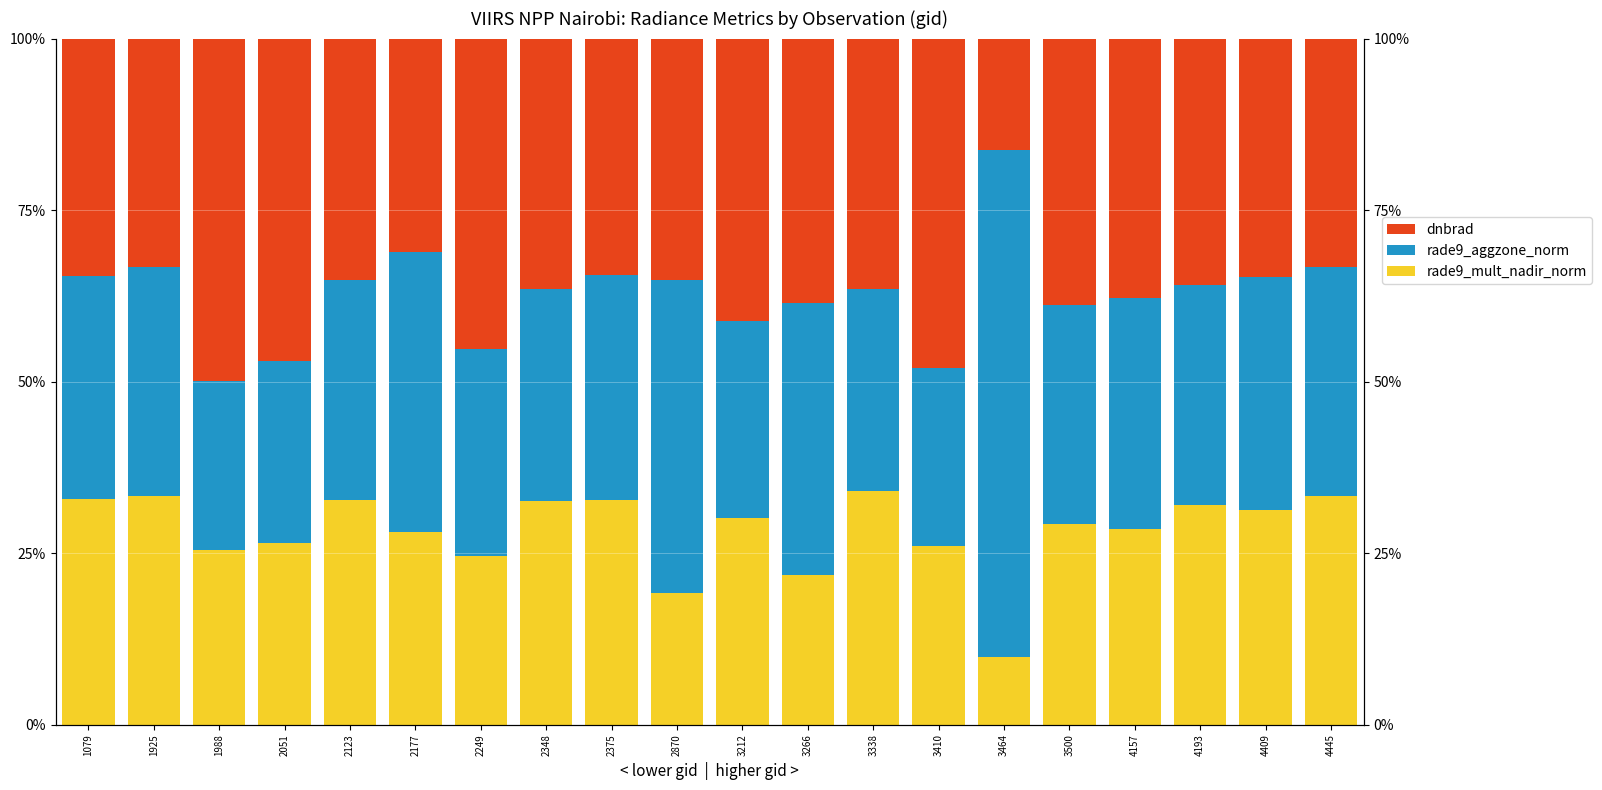

Is the value of rade9_aggzone_norm at 3338 greater than the value of rade9_mult_nadir_norm at 3338?

No